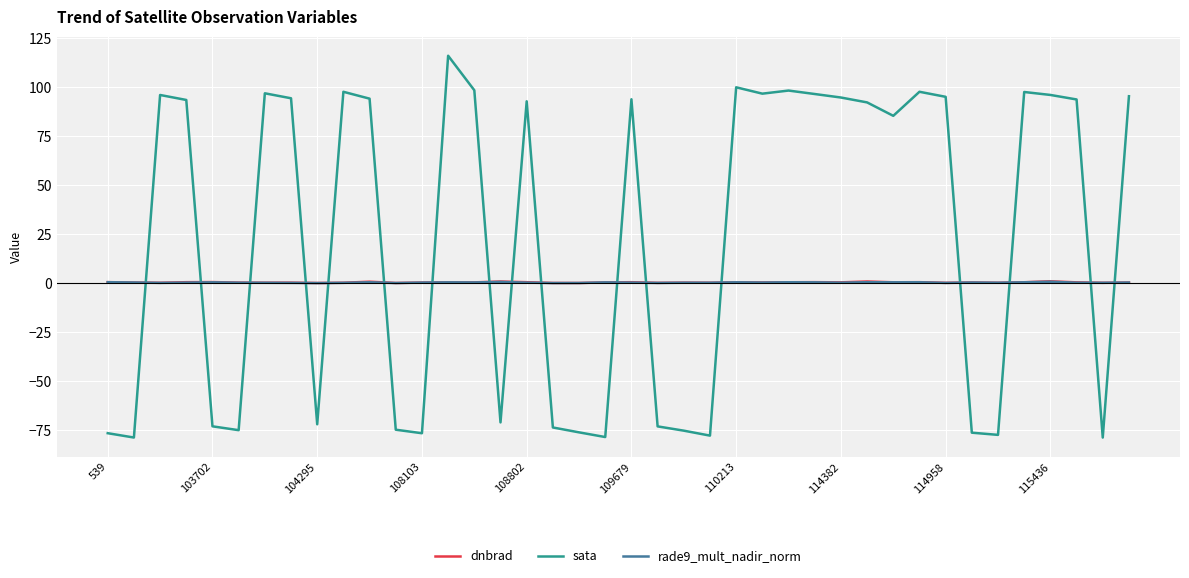

What is the smallest value displayed?

-78.6